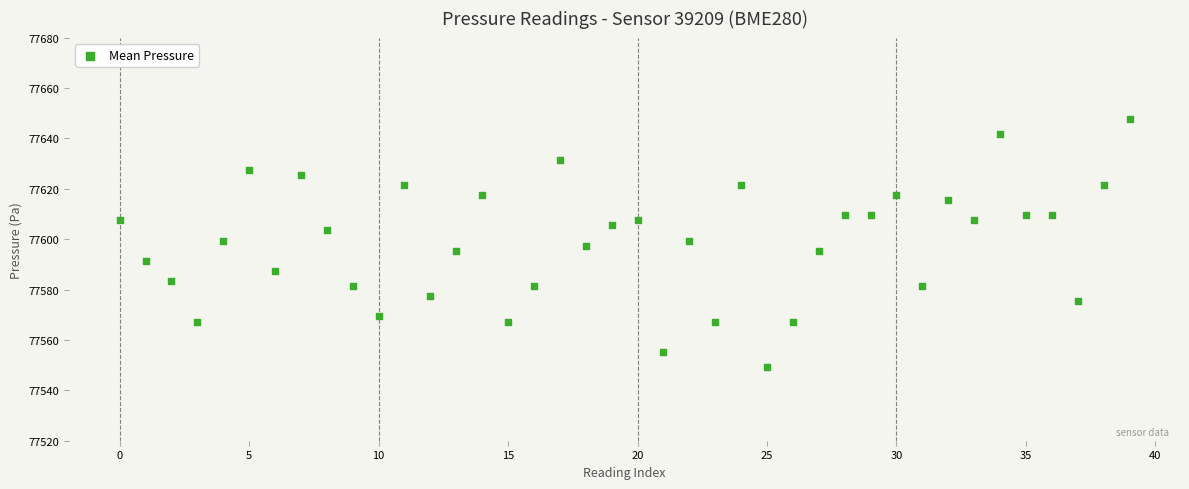

What is the range of Y values (max minus min)?

98.3